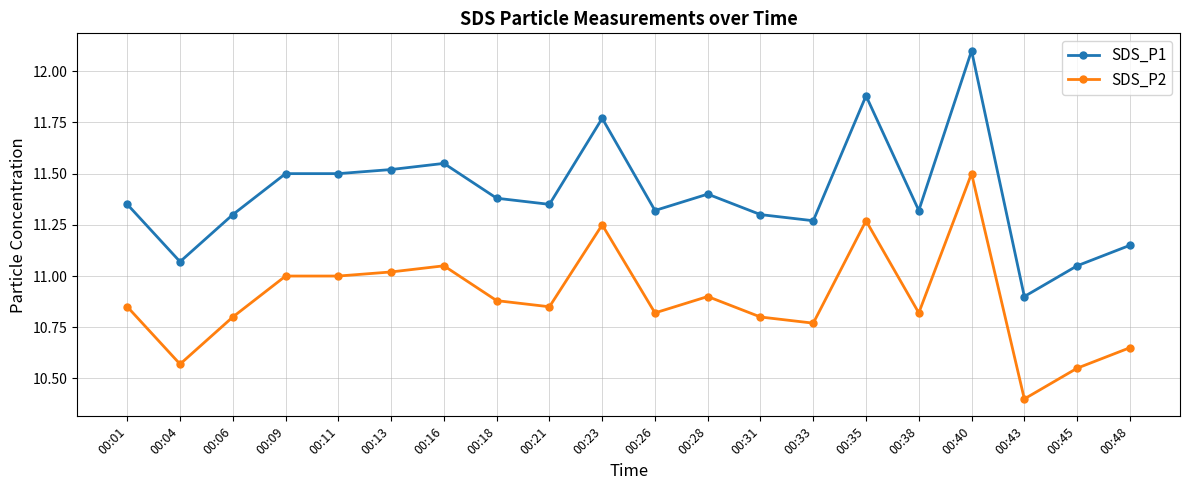

True or false: SDS_P2 and SDS_P1 cross at least once.

False